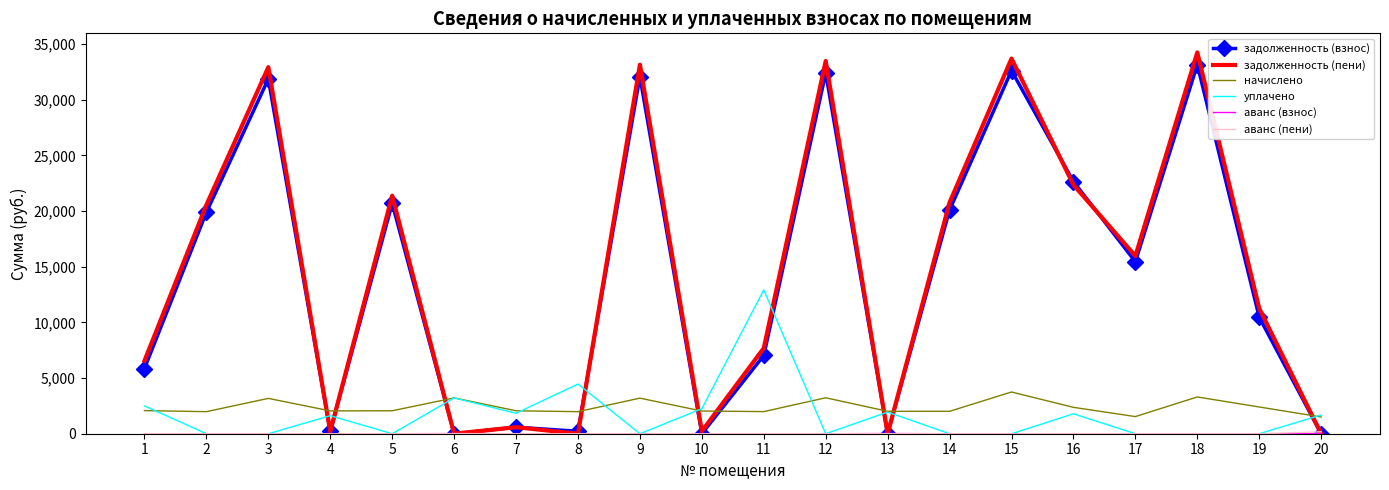

What is the total value across all series at 12?

69127.4